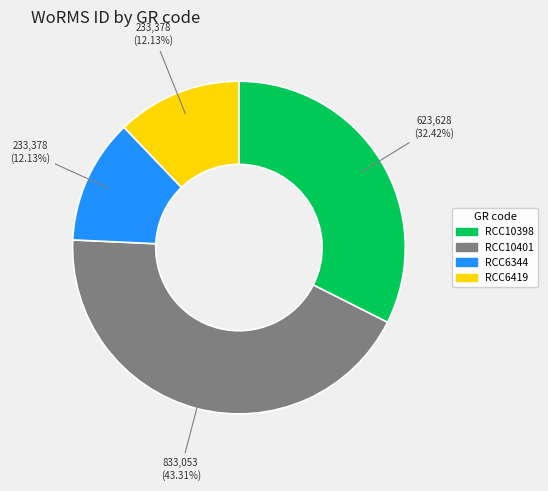

Count the number of slices in the pie.

4